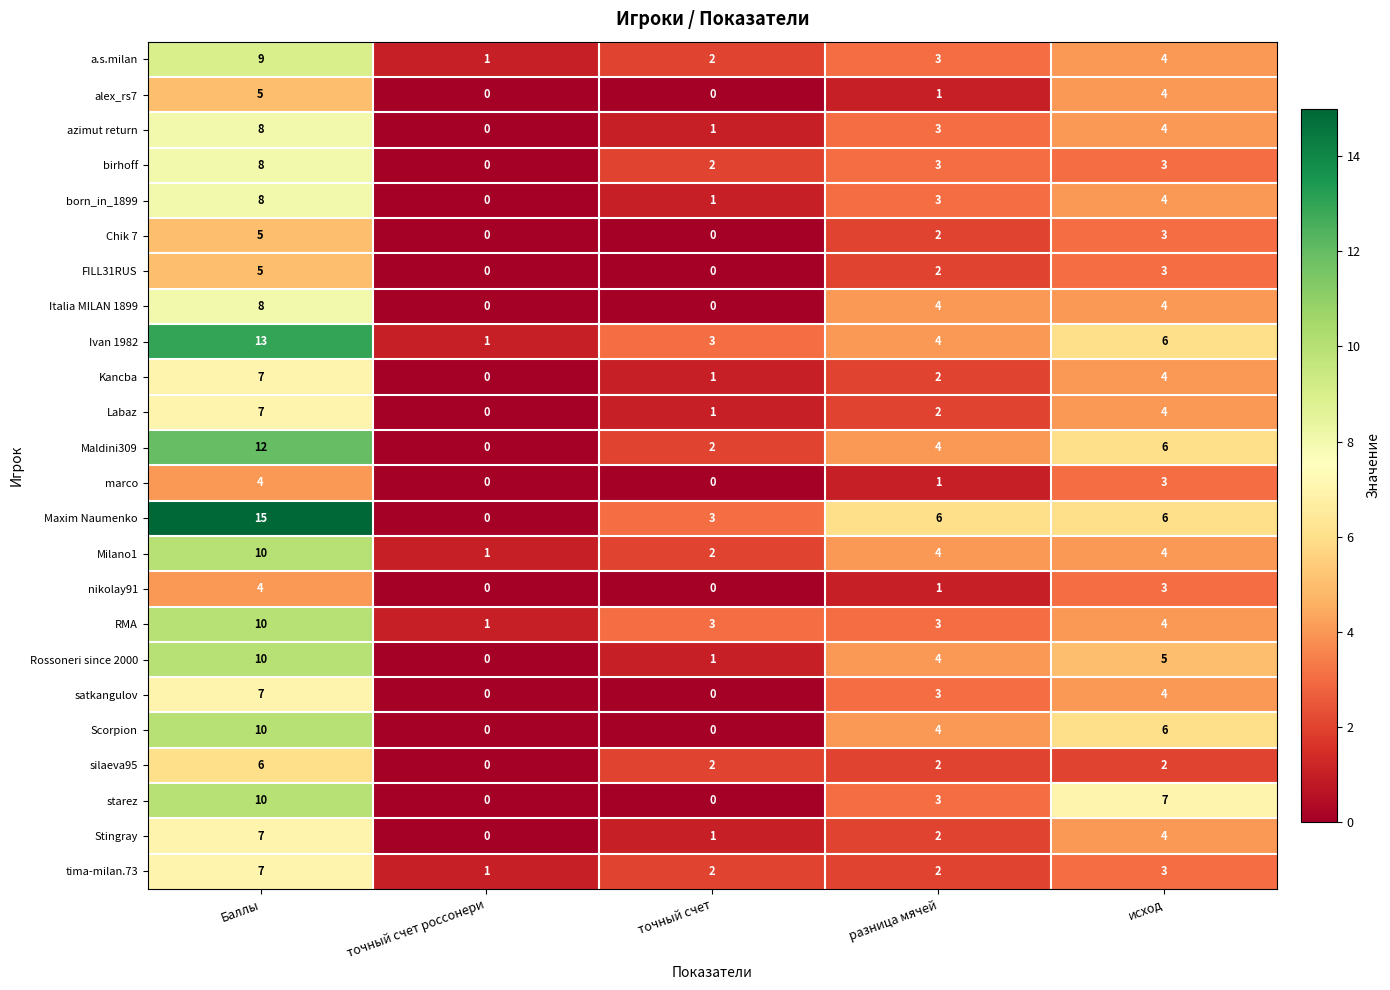

The value of azimut return at исход is 6. True or false?

False